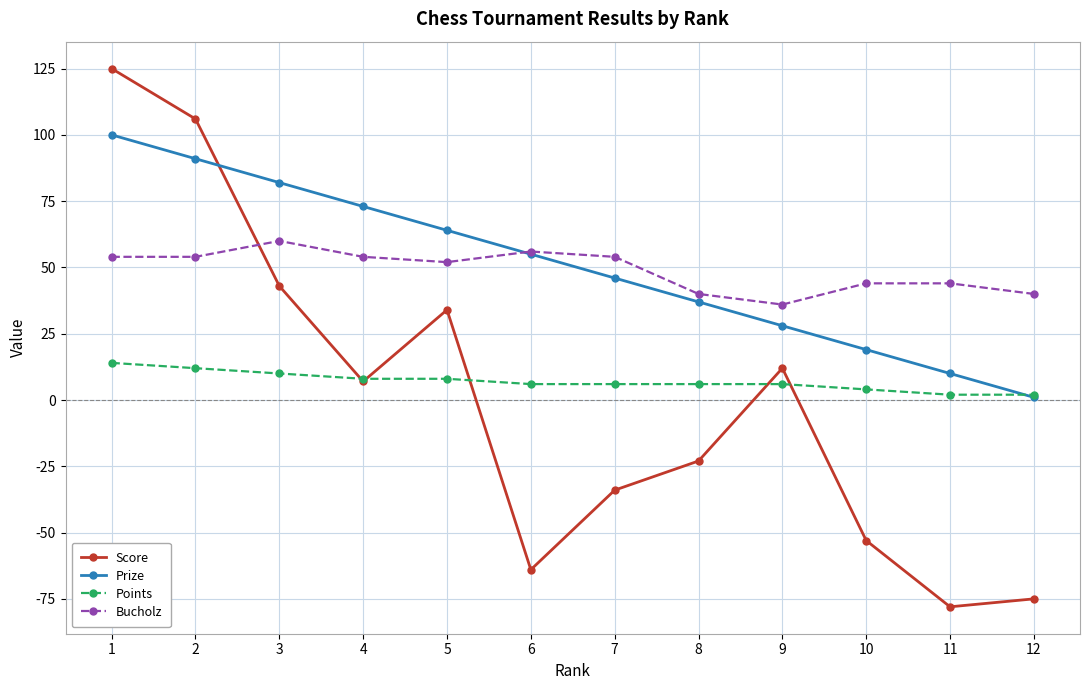

How many data points in Score are less than 7?

6